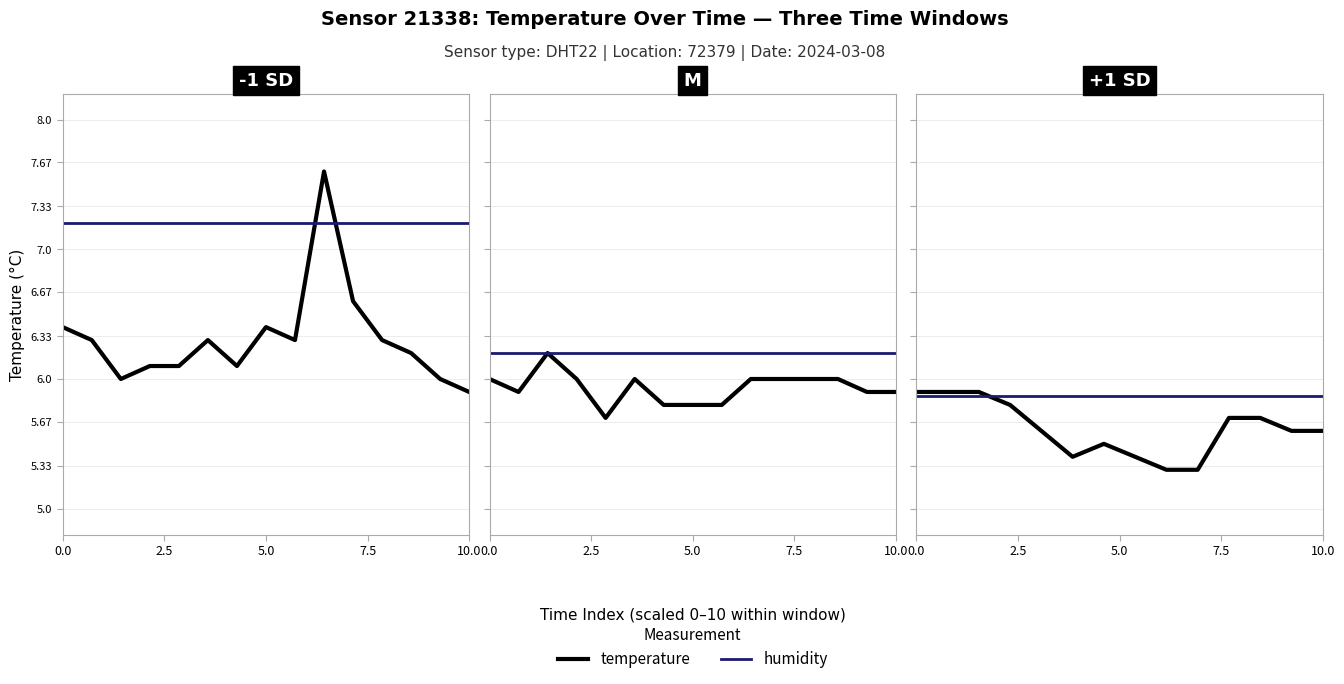

The value of humidity at 8 is 8.9. True or false?

False